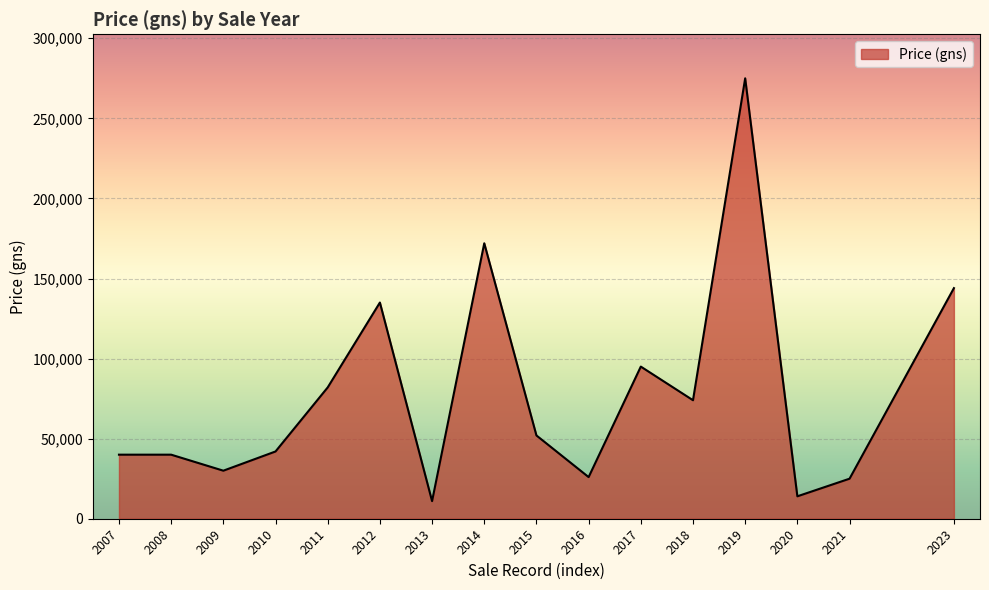

What is the change in value from 2007 to 2012?

+95000